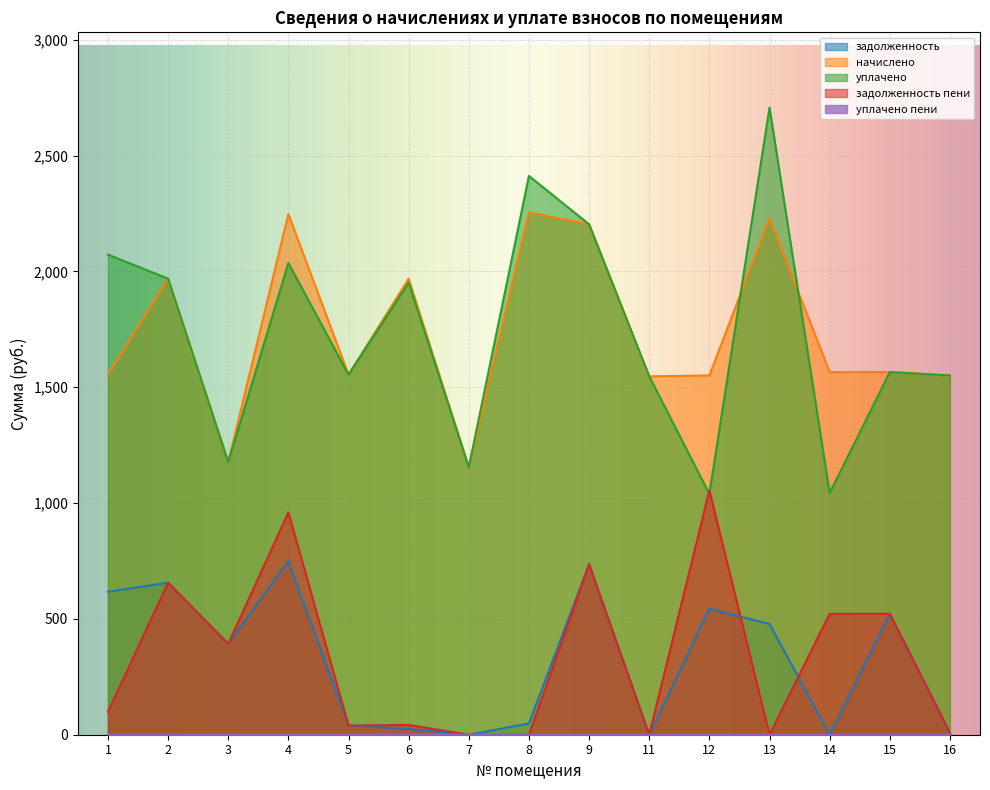

Rank the categories by задолженность пени value from highest to lowest.

12, 4, 9, 2, 14, 15, 3, 1, 6, 5, 16, 7, 8, 11, 13